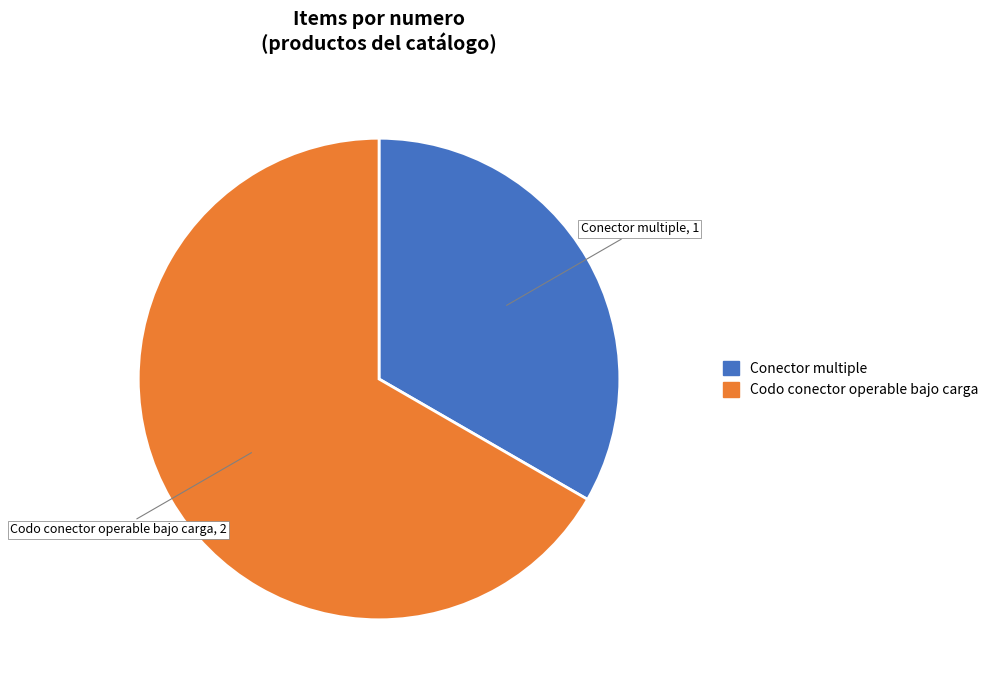

Do Conector multiple and Codo conector operable bajo carga together represent more than half of the pie?

Yes